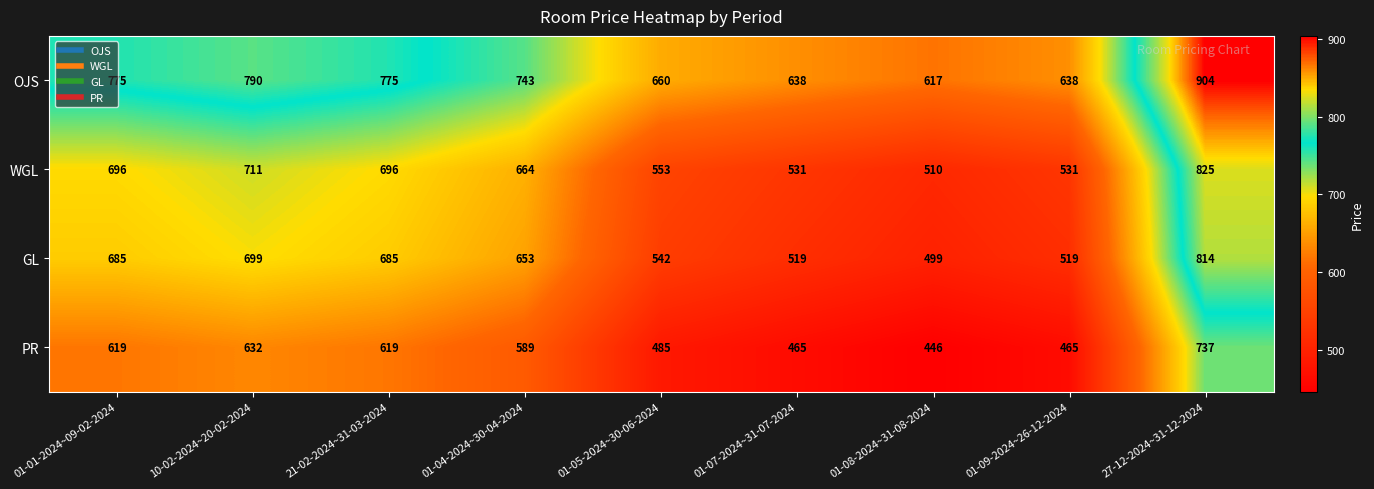

The GL series shows 328 at 01-05-2024~30-06-2024. True or false?

False